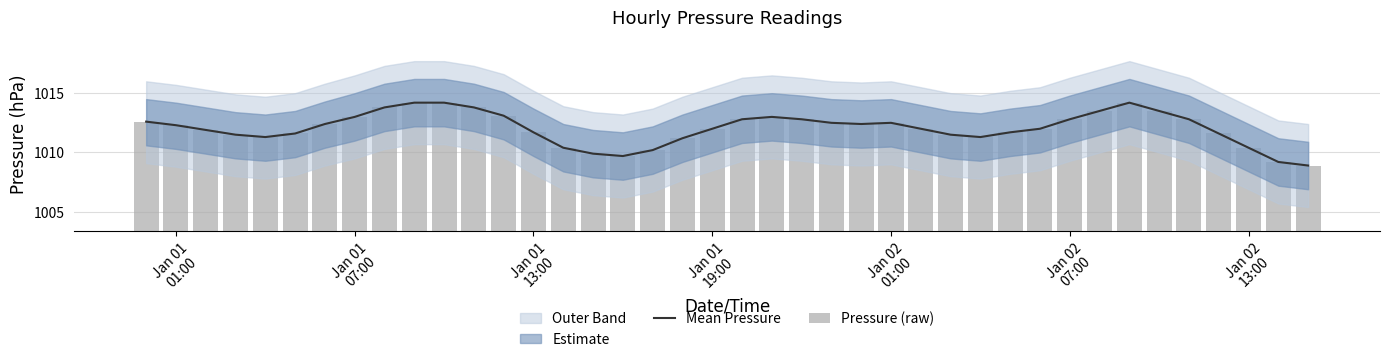

Does the chart contain stacked bars?

No